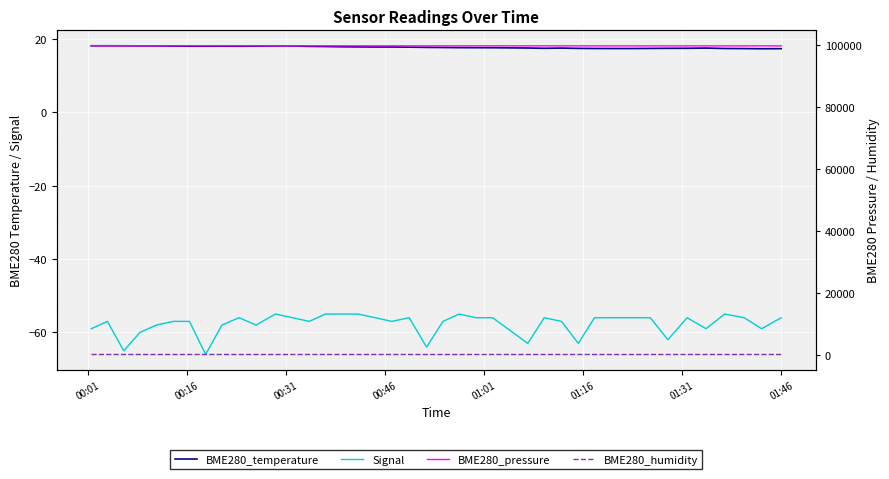

What is the difference between the maximum and second lowest values in the BME280_temperature series?

0.8